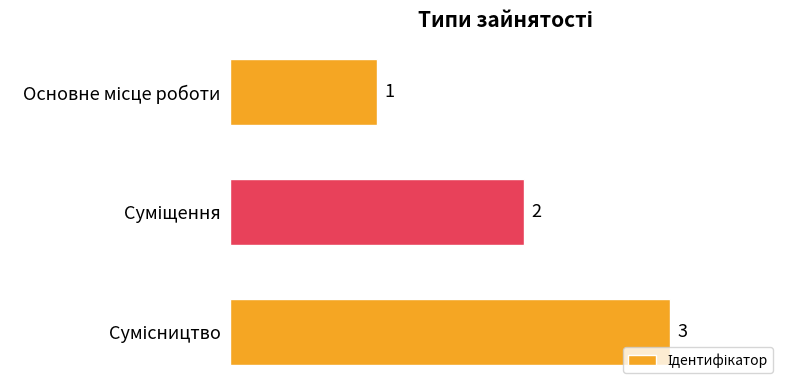

What is the difference between the second highest and minimum values?

1